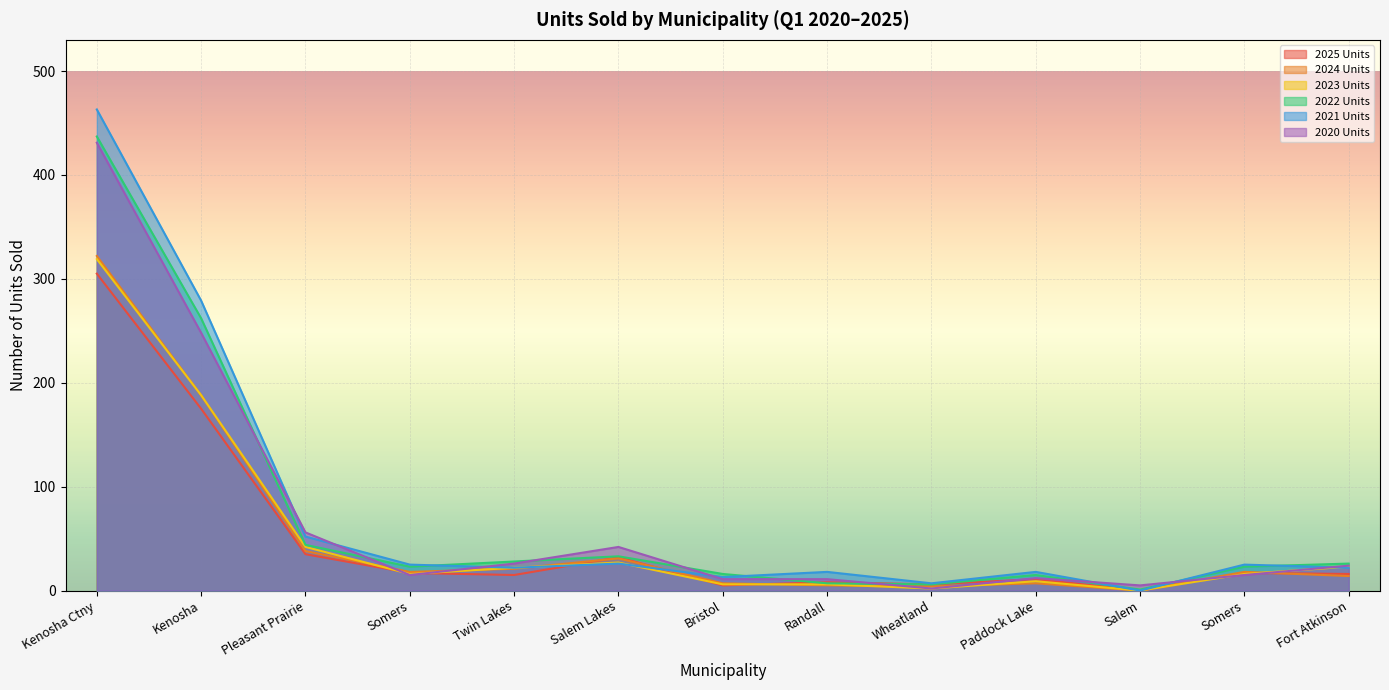

At how many categories does at least one series exceed 391?

1